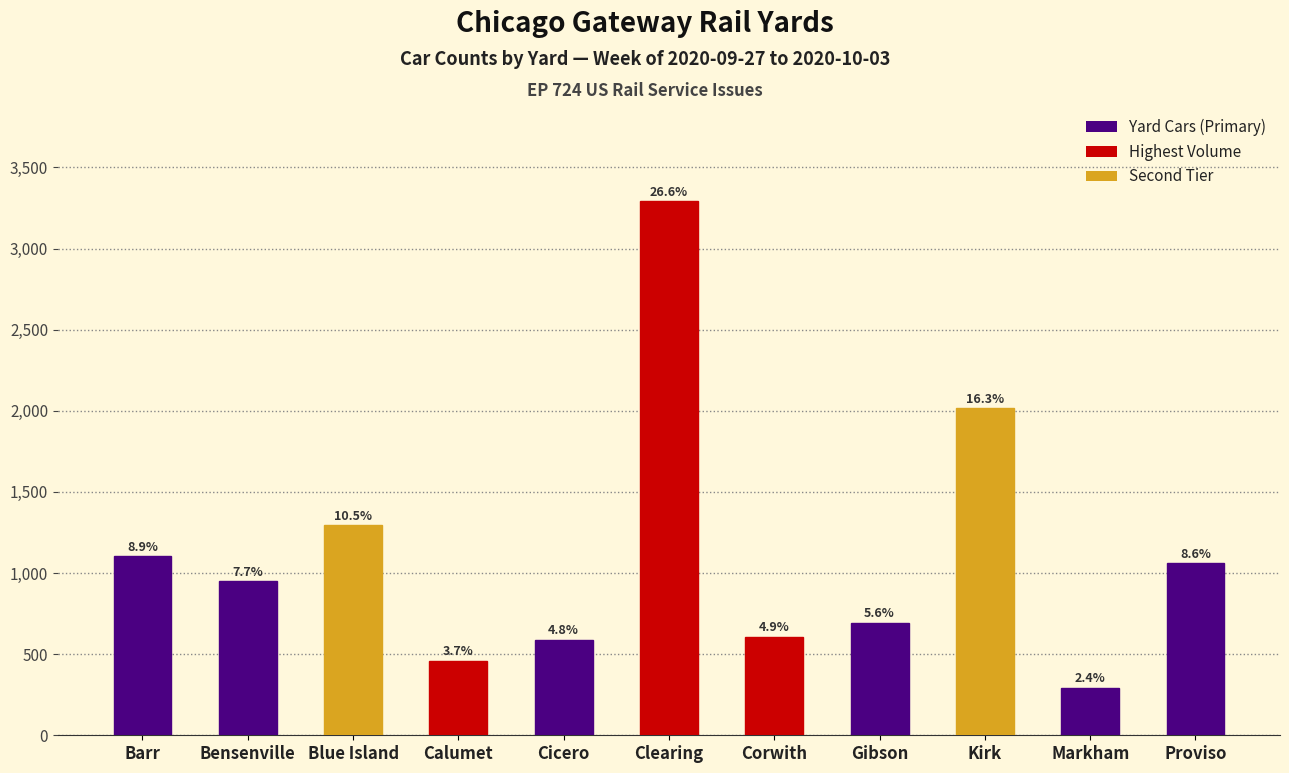

What is the value of the 7th bar from the left?

608